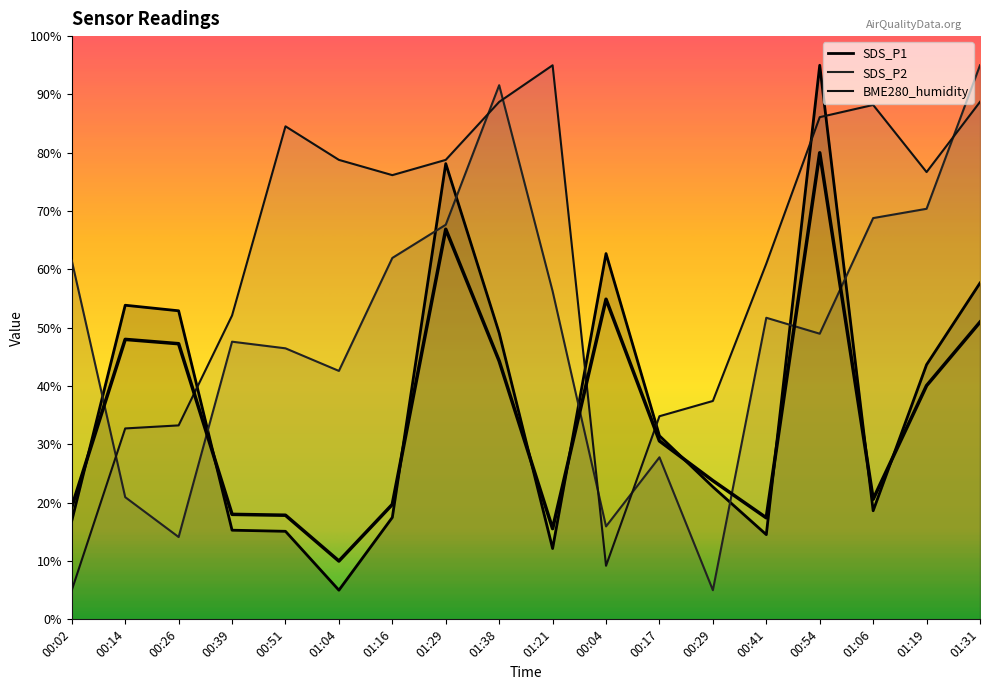

True or false: SDS_P1 has more than 2 points higher than both neighbors.

True